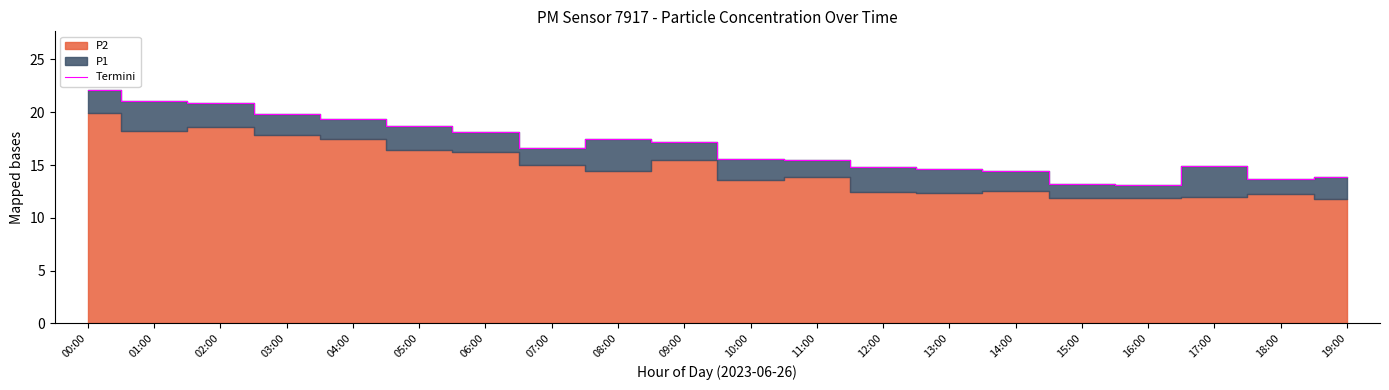

Rank the categories by value from lowest to highest.

16:00, 15:00, 18:00, 19:00, 14:00, 13:00, 12:00, 17:00, 11:00, 10:00, 07:00, 09:00, 08:00, 06:00, 05:00, 04:00, 03:00, 02:00, 01:00, 00:00